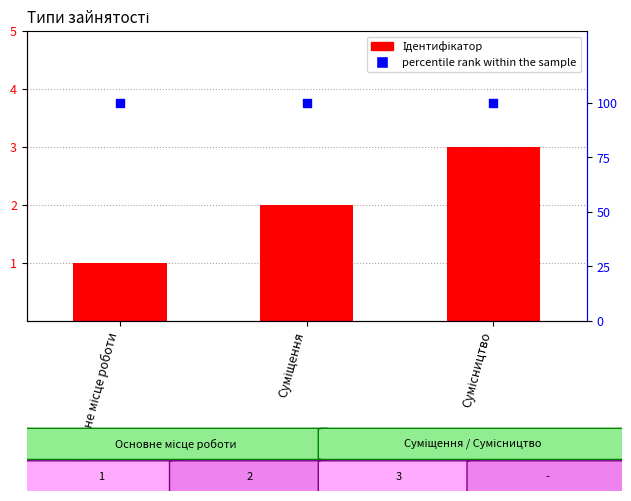

Which series has the largest Y range (max minus min)?

Ідентифікатор